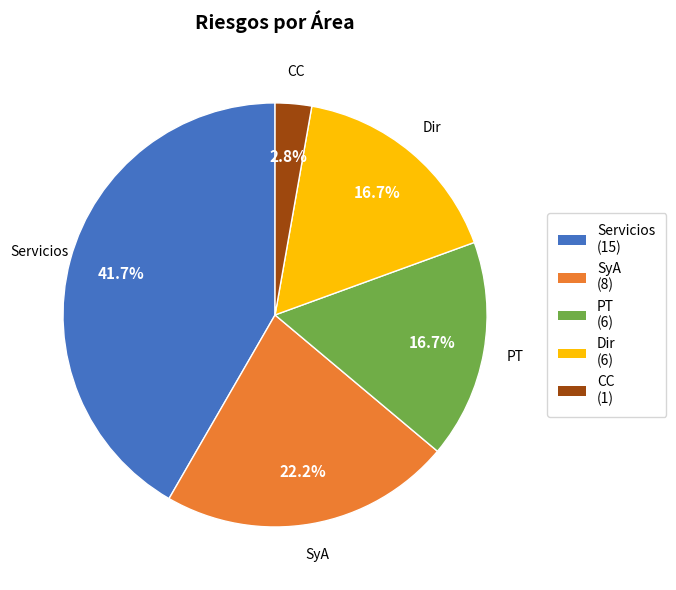

To the nearest percent, what portion does Servicios represent?

42%